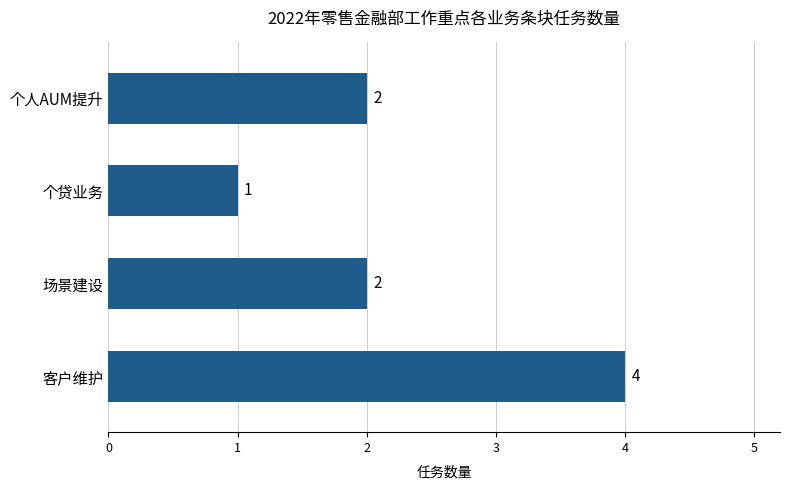

Which has a higher value, 个人AUM提升 or 客户维护?

客户维护